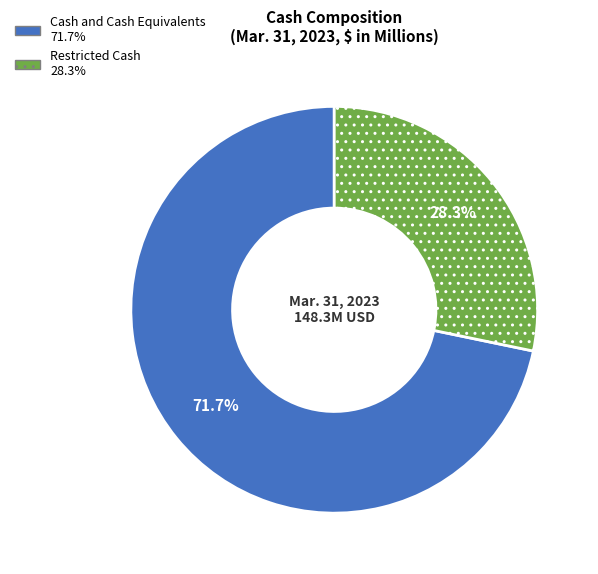

What is the total percentage of Cash and Cash Equivalents and Restricted Cash?

100.0%